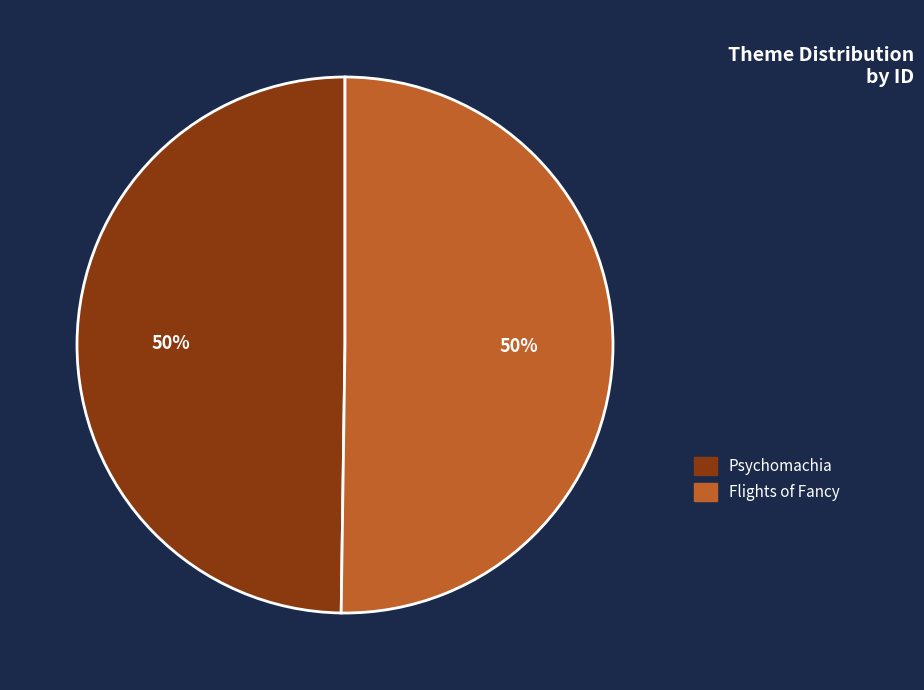

To the nearest percent, what is the combined percentage of Flights of Fancy and Psychomachia?

100%